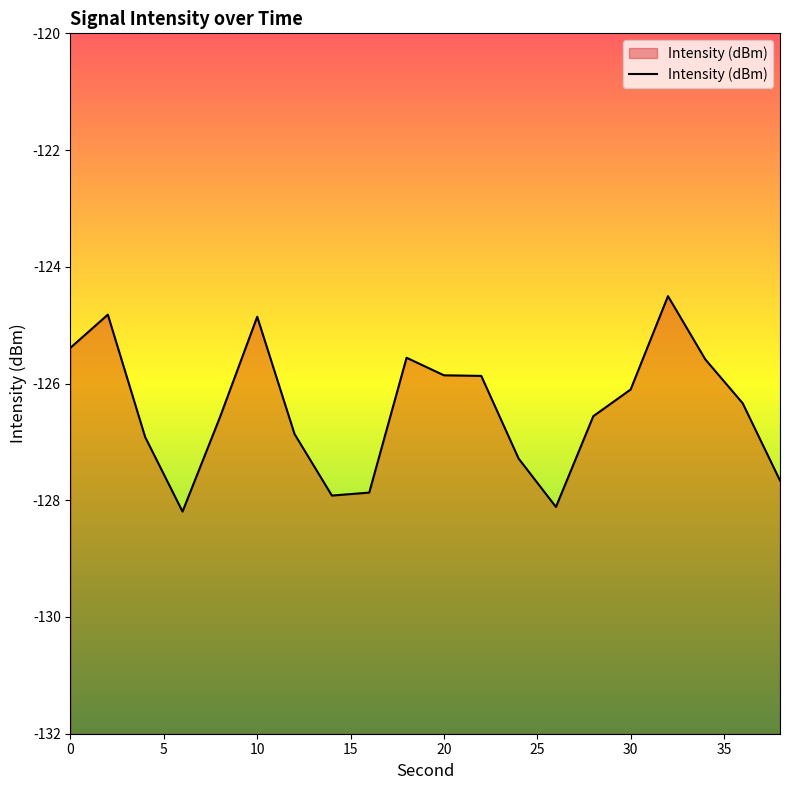

True or false: the data shows -226.2 at 30.

False